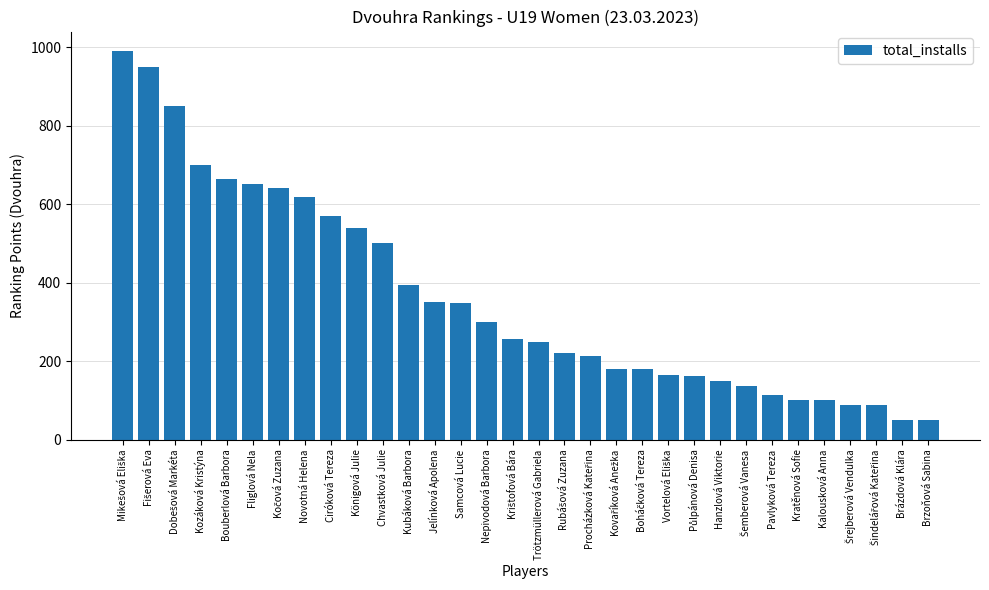

What is the smallest value displayed?

50